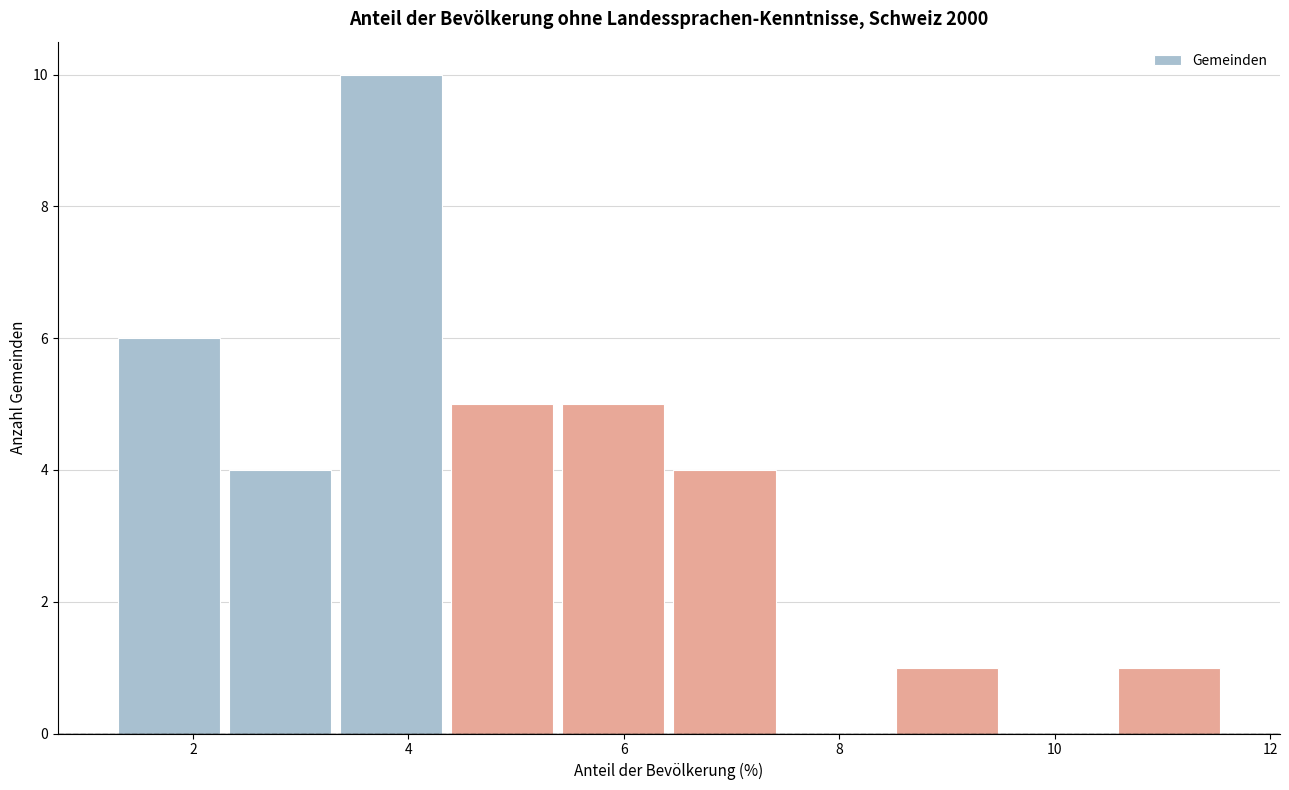

How tall is the bar that spans 2.2 to 3.4 on the x-axis? Neither the bar edges nor the heights are printed on the chart, so give them approximately, as read against the axes.

4